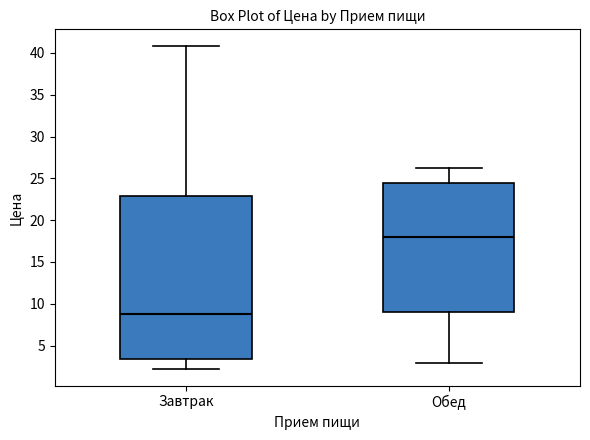

Comparing the boxes themselves (not the whiskers), which one is the tallest?

Завтрак